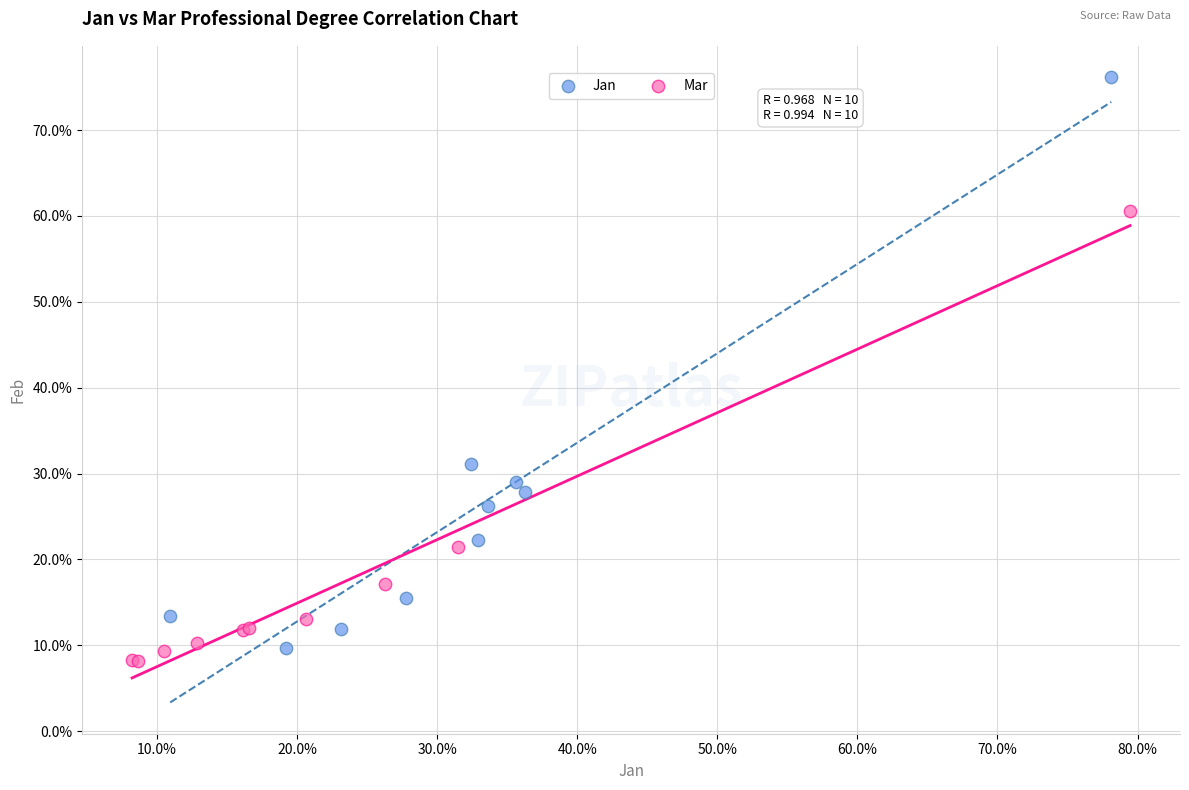

Which series contains the highest Y value?

Jan